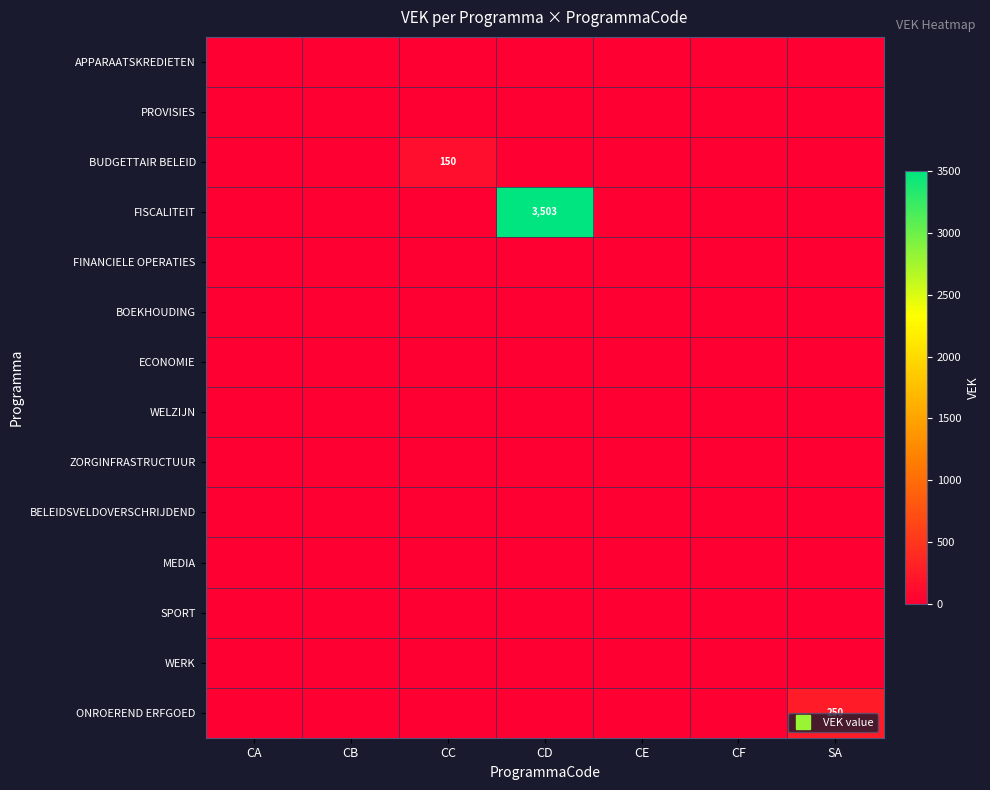

What is the difference between the highest and lowest values at SA?

250